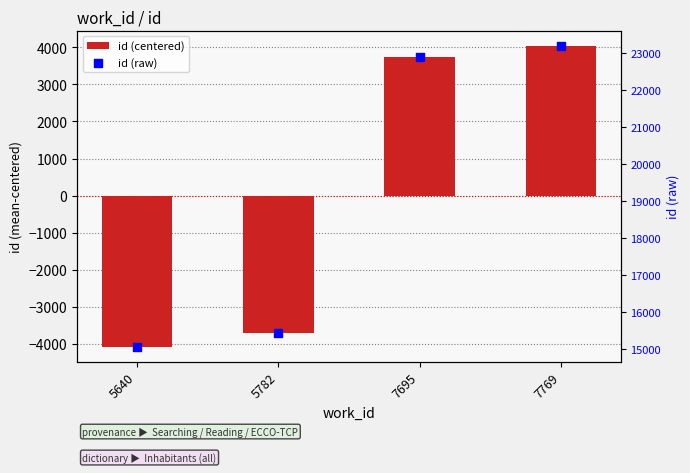

Is the value of id (centered) at 7695 greater than the value of id (raw) at 7695?

No